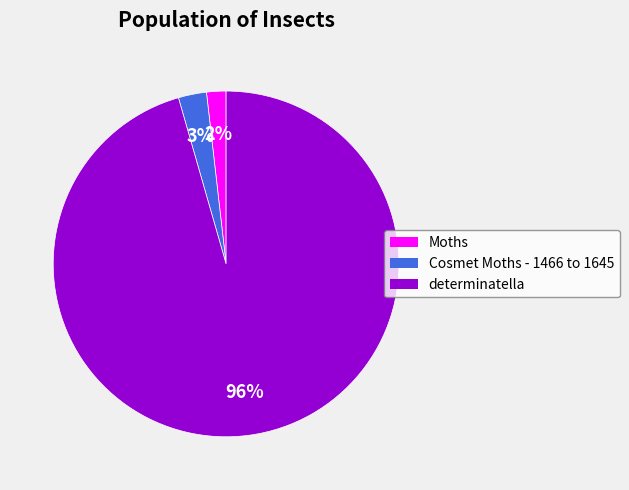

To the nearest percent, what is the difference between the Cosmet Moths - 1466 to 1645 and Moths slice percentages?

1%